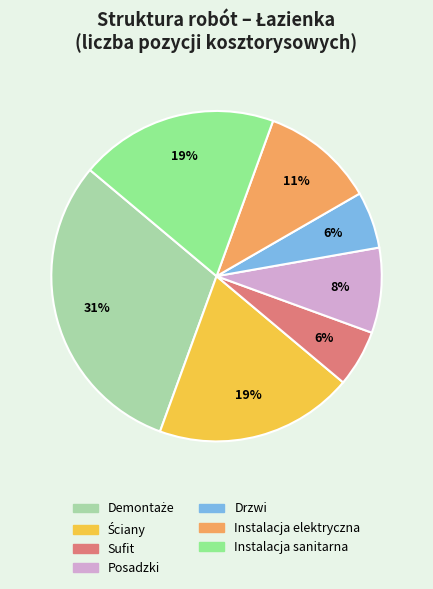

Count the number of slices in the pie.

7